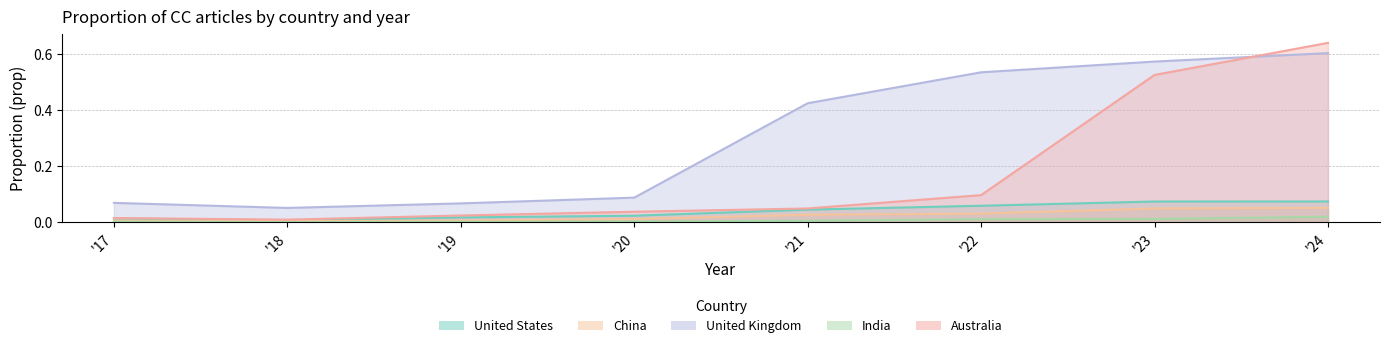

Rank the series by their maximum value, from lowest to highest.

India, China, United States, United Kingdom, Australia